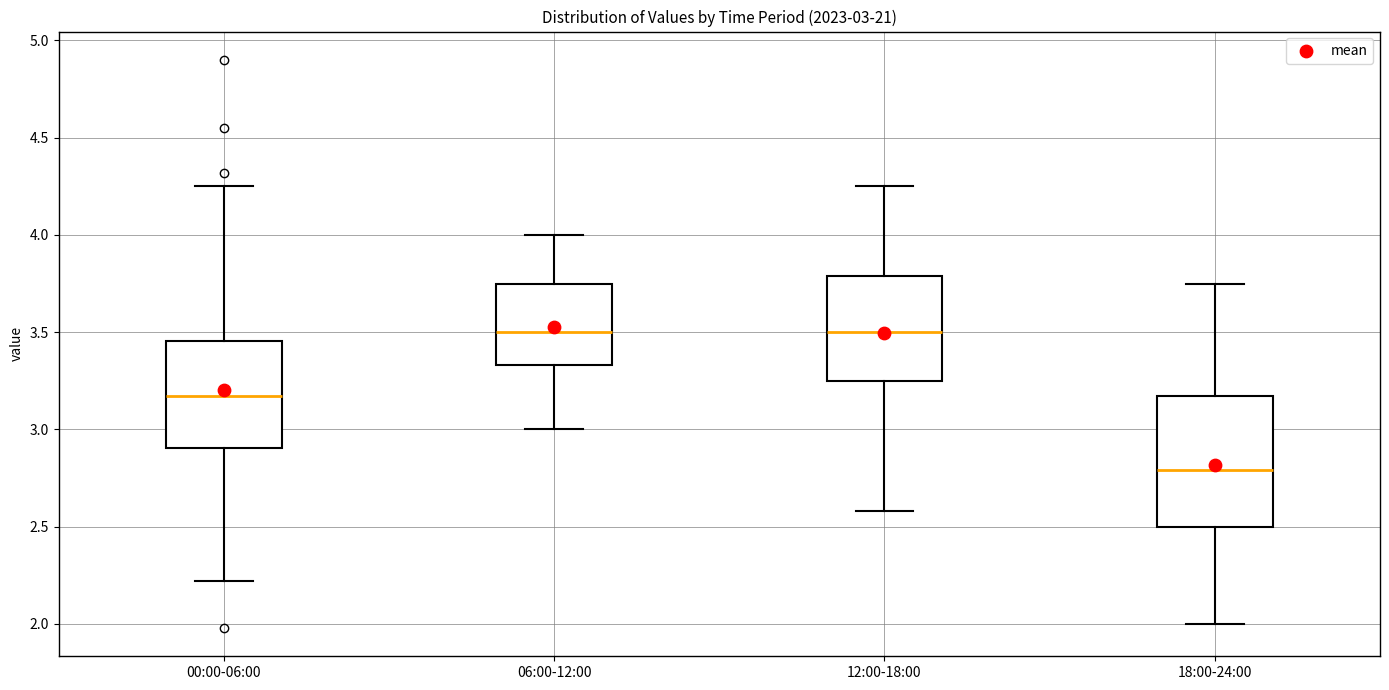

Which box is the tallest, from its lower edge to its upper edge?

18:00-24:00